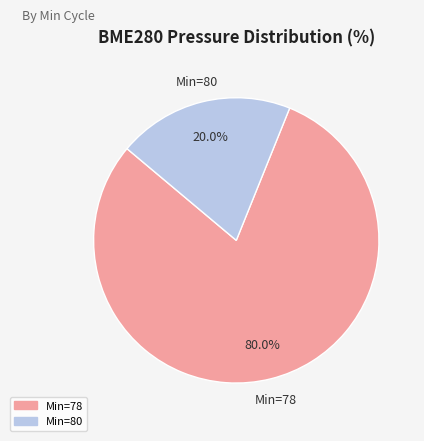

How many slices are in this pie chart?

2